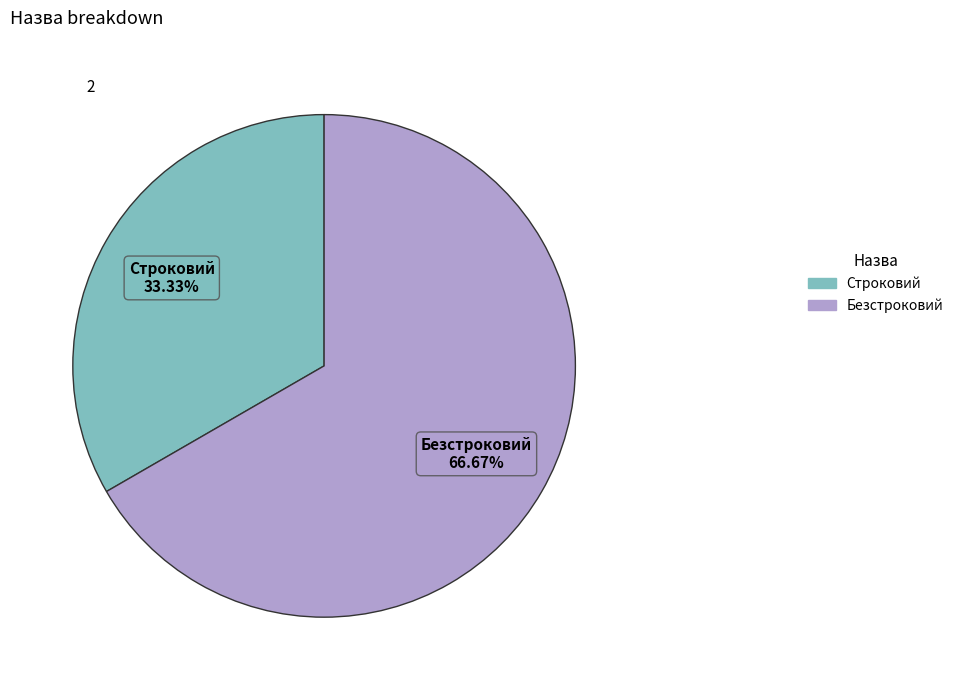

Which category accounts for the majority?

Безстроковий